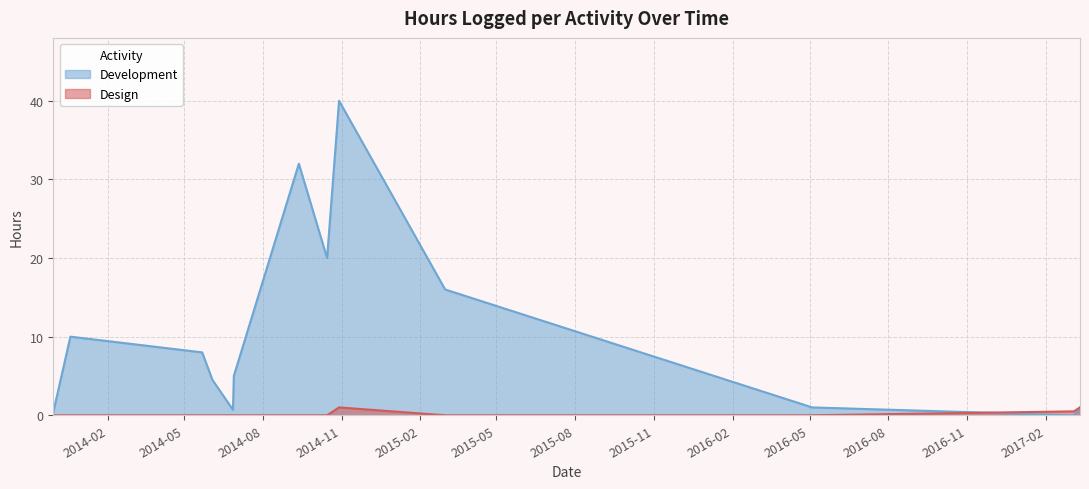

What position from the right is 05/22/2014?

11